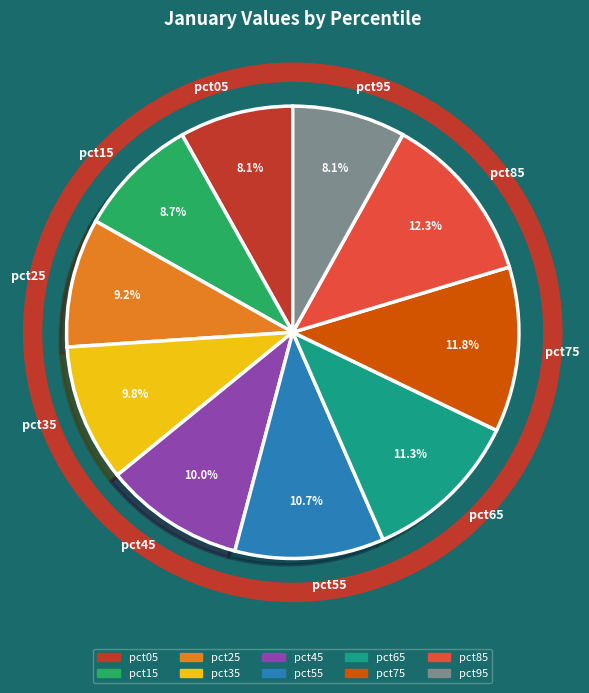

Does pct25 represent more than half of the total?

No